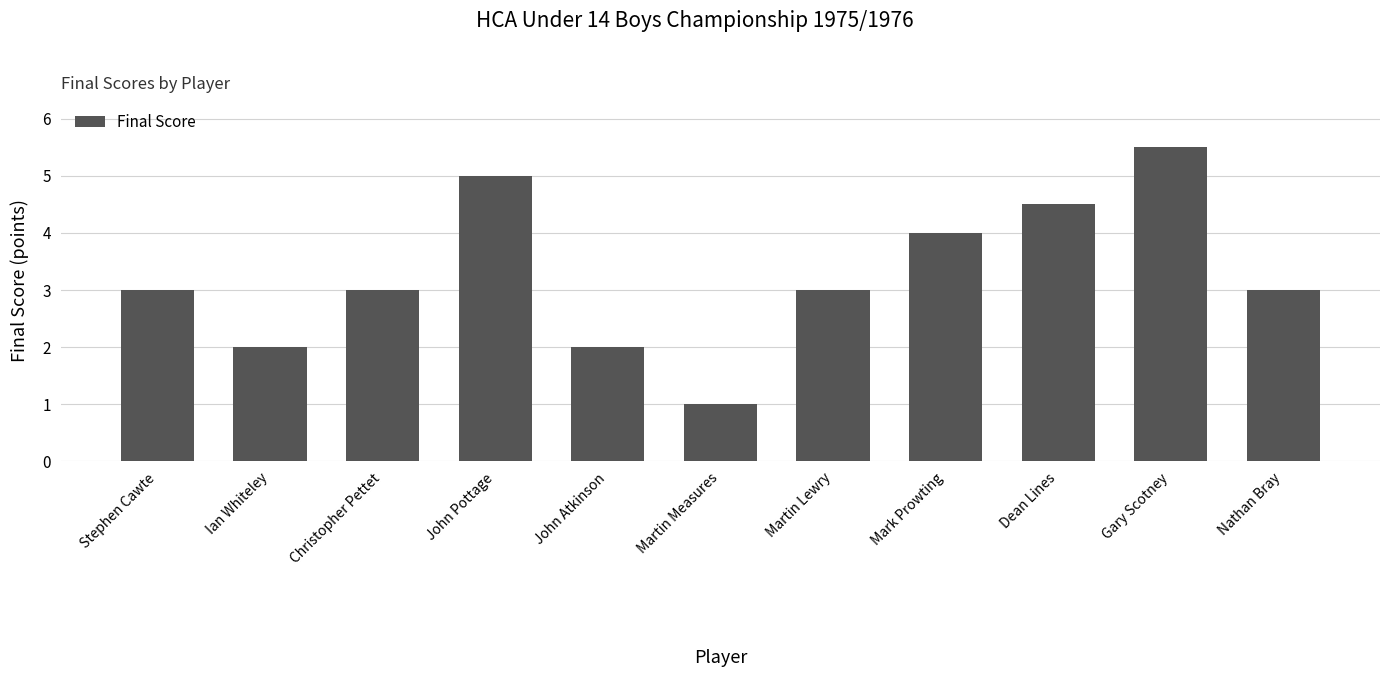

What is the ratio of the value at Nathan Bray to the value at Stephen Cawte?

1.0